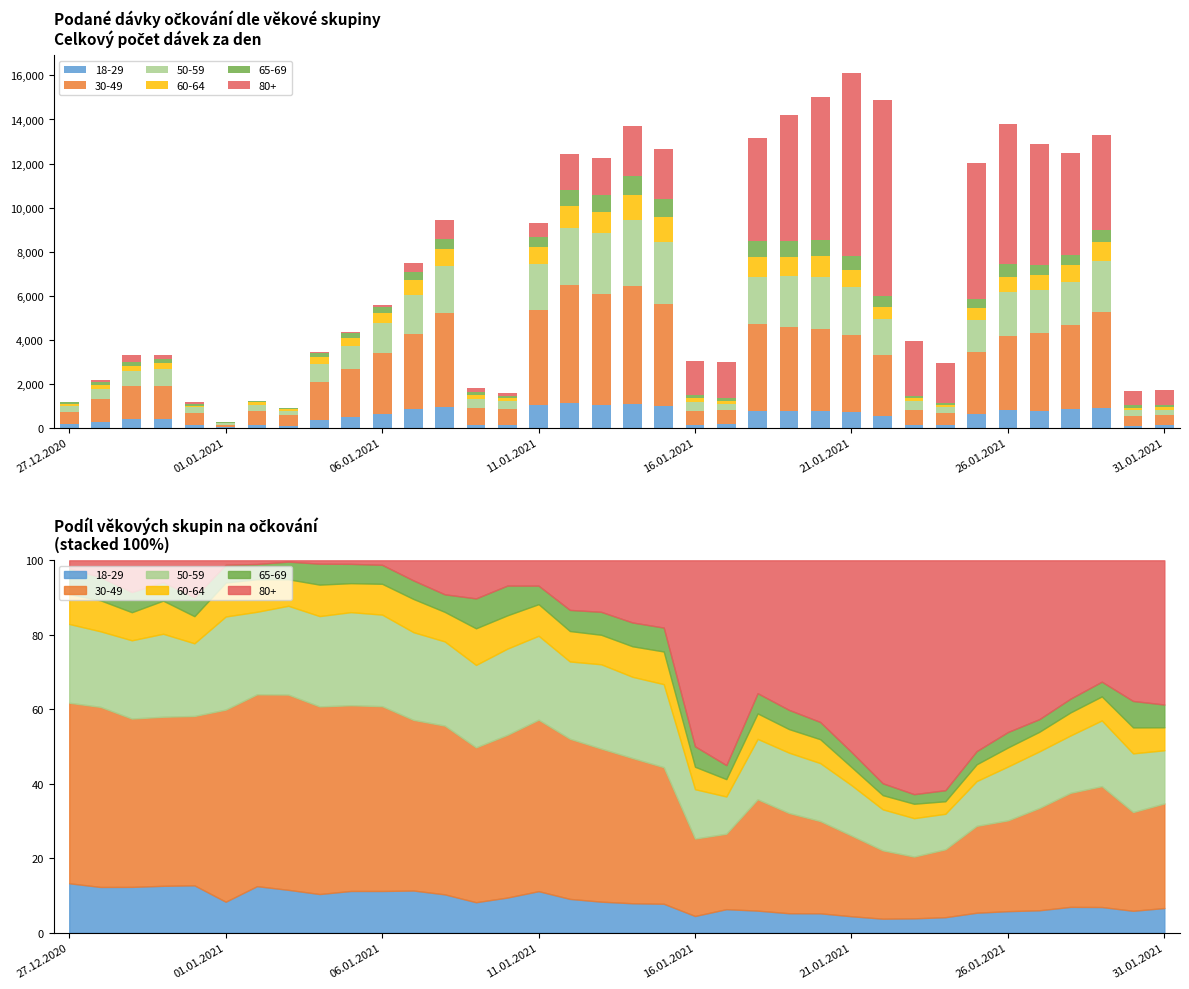

Reading left to right, transcribe all the data shown in this chart.

18-29: 27.12.2020=157	28.12.2020=269	29.12.2020=405	30.12.2020=418	31.12.2020=152	01.01.2021=21	02.01.2021=153	03.01.2021=102	04.01.2021=357	05.01.2021=487	06.01.2021=625	07.01.2021=848	08.01.2021=971	09.01.2021=150	10.01.2021=149	11.01.2021=1041	12.01.2021=1132	13.01.2021=1023	14.01.2021=1086	15.01.2021=987	16.01.2021=136	17.01.2021=190	18.01.2021=783	19.01.2021=745	20.01.2021=785	21.01.2021=713	22.01.2021=563	23.01.2021=152	24.01.2021=124	25.01.2021=645	26.01.2021=800	27.01.2021=776	28.01.2021=868	29.01.2021=920	30.01.2021=98	31.01.2021=113
30-49: 27.12.2020=573	28.12.2020=1058	29.12.2020=1486	30.12.2020=1506	31.12.2020=543	01.01.2021=130	02.01.2021=630	03.01.2021=464	04.01.2021=1730	05.01.2021=2165	06.01.2021=2765	07.01.2021=3428	08.01.2021=4266	09.01.2021=761	10.01.2021=689	11.01.2021=4292	12.01.2021=5355	13.01.2021=5040	14.01.2021=5349	15.01.2021=4648	16.01.2021=628	17.01.2021=608	18.01.2021=3942	19.01.2021=3826	20.01.2021=3727	21.01.2021=3489	22.01.2021=2735	23.01.2021=651	24.01.2021=541	25.01.2021=2800	26.01.2021=3365	27.01.2021=3534	28.01.2021=3825	29.01.2021=4320	30.01.2021=441	31.01.2021=478
50-59: 27.12.2020=250	28.12.2020=444	29.12.2020=691	30.12.2020=739	31.12.2020=233	01.01.2021=63	02.01.2021=271	03.01.2021=211	04.01.2021=833	05.01.2021=1085	06.01.2021=1370	07.01.2021=1761	08.01.2021=2128	09.01.2021=405	10.01.2021=365	11.01.2021=2101	12.01.2021=2583	13.01.2021=2774	14.01.2021=2991	15.01.2021=2825	16.01.2021=400	17.01.2021=300	18.01.2021=2137	19.01.2021=2302	20.01.2021=2340	21.01.2021=2178	22.01.2021=1640	23.01.2021=405	24.01.2021=283	25.01.2021=1443	26.01.2021=1994	27.01.2021=1955	28.01.2021=1924	29.01.2021=2349	30.01.2021=262	31.01.2021=243
60-64: 27.12.2020=95	28.12.2020=182	29.12.2020=248	30.12.2020=295	31.12.2020=87	01.01.2021=23	02.01.2021=107	03.01.2021=63	04.01.2021=290	05.01.2021=338	06.01.2021=461	07.01.2021=667	08.01.2021=747	09.01.2021=180	10.01.2021=141	11.01.2021=791	12.01.2021=1018	13.01.2021=971	14.01.2021=1124	15.01.2021=1112	16.01.2021=182	17.01.2021=140	18.01.2021=903	19.01.2021=900	20.01.2021=965	21.01.2021=784	22.01.2021=568	23.01.2021=152	24.01.2021=100	25.01.2021=541	26.01.2021=706	27.01.2021=677	28.01.2021=773	29.01.2021=859	30.01.2021=116	31.01.2021=105
65-69: 27.12.2020=82	28.12.2020=136	29.12.2020=178	30.12.2020=165	31.12.2020=61	01.01.2021=12	02.01.2021=50	03.01.2021=42	04.01.2021=193	05.01.2021=225	06.01.2021=284	07.01.2021=373	08.01.2021=444	09.01.2021=147	10.01.2021=126	11.01.2021=463	12.01.2021=707	13.01.2021=755	14.01.2021=877	15.01.2021=814	16.01.2021=166	17.01.2021=113	18.01.2021=714	19.01.2021=733	20.01.2021=697	21.01.2021=650	22.01.2021=475	23.01.2021=101	24.01.2021=88	25.01.2021=425	26.01.2021=573	27.01.2021=437	28.01.2021=461	29.01.2021=527	30.01.2021=118	31.01.2021=104
80+: 27.12.2020=25	28.12.2020=99	29.12.2020=280	30.12.2020=194	31.12.2020=118	01.01.2021=3	02.01.2021=12	03.01.2021=3	04.01.2021=31	05.01.2021=41	06.01.2021=67	07.01.2021=403	08.01.2021=859	09.01.2021=187	10.01.2021=107	11.01.2021=634	12.01.2021=1657	13.01.2021=1695	14.01.2021=2288	15.01.2021=2288	16.01.2021=1508	17.01.2021=1650	18.01.2021=4703	19.01.2021=5705	20.01.2021=6527	21.01.2021=8286	22.01.2021=8921	23.01.2021=2465	24.01.2021=1832	25.01.2021=6149	26.01.2021=6361	27.01.2021=5490	28.01.2021=4639	29.01.2021=4337	30.01.2021=628	31.01.2021=659